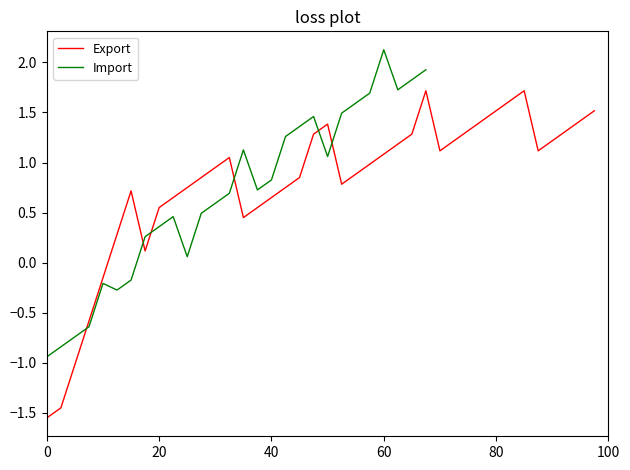

At which label does Import reach its peak?

60